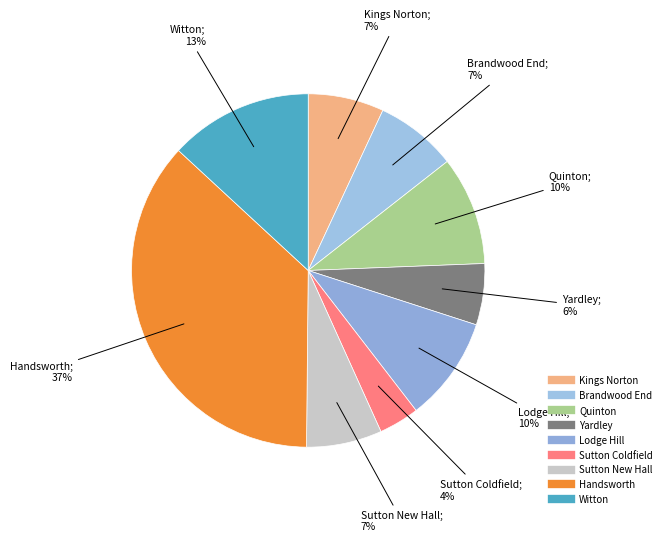

What percentage is the Handsworth slice, to the nearest percent?

37%